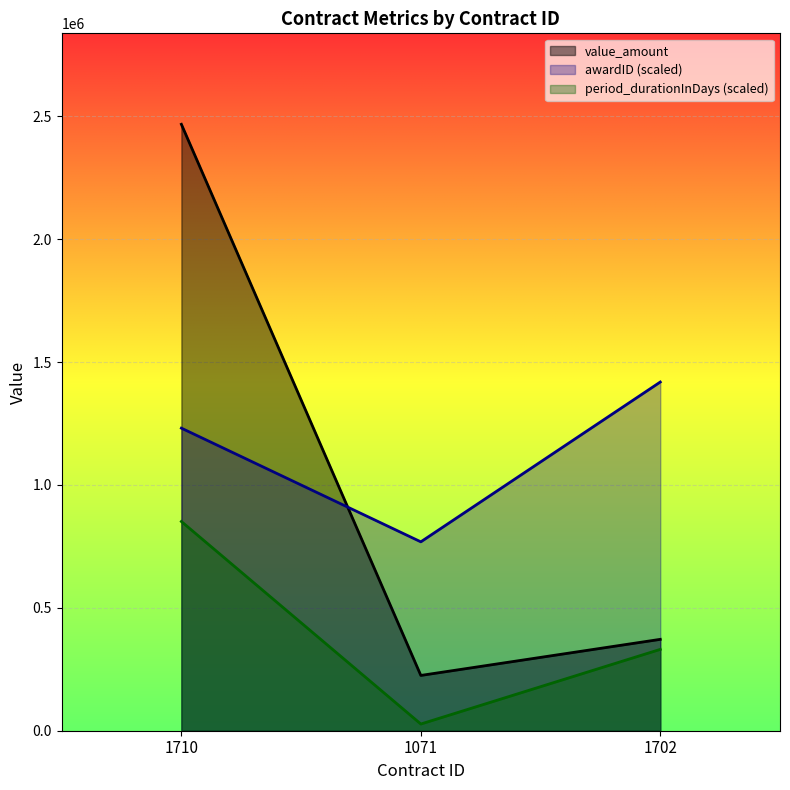

Reading left to right, transcribe all the data shown in this chart.

awardID: 1710=1231327.1	1071=768694.5	1702=1419014.3
value_amount: 1710=2467851.0	1071=225000.0	1702=371880.0
period_durationInDays: 1710=851408.6	1071=27263.8	1702=331060.1